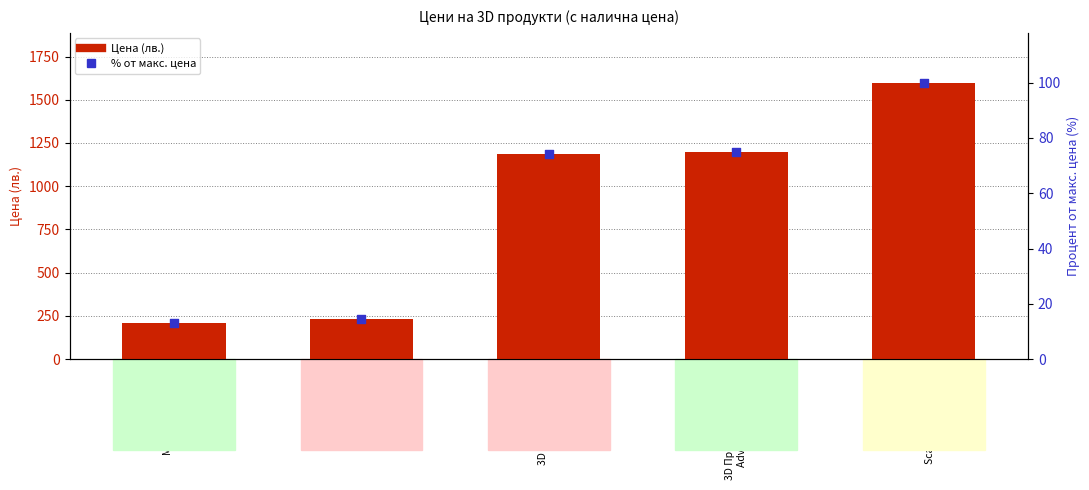

Which series reaches the minimum Y coordinate?

% от макс. цена